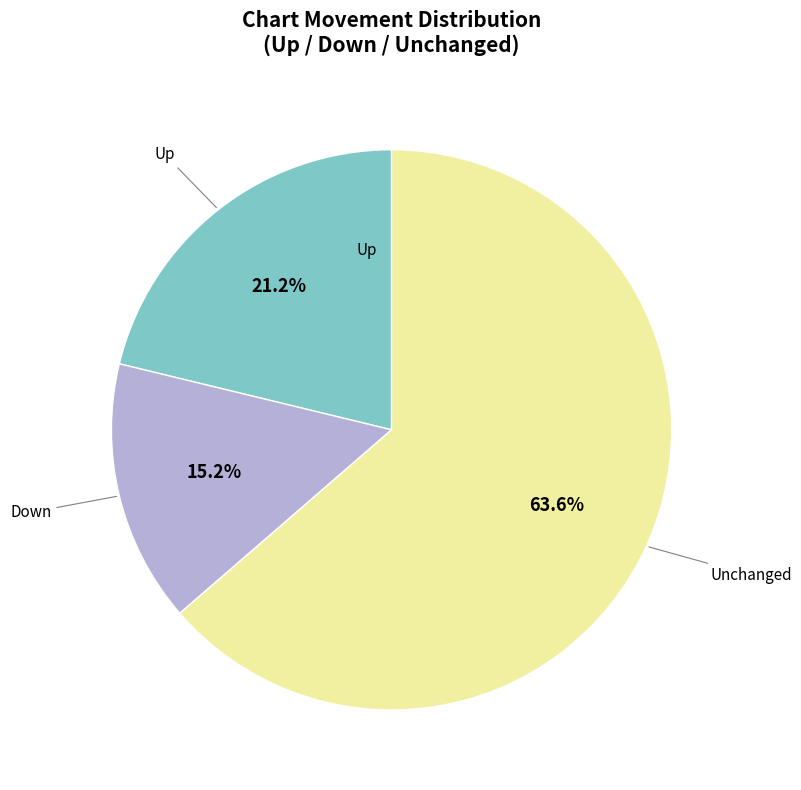

Is there a majority slice in this chart?

Yes